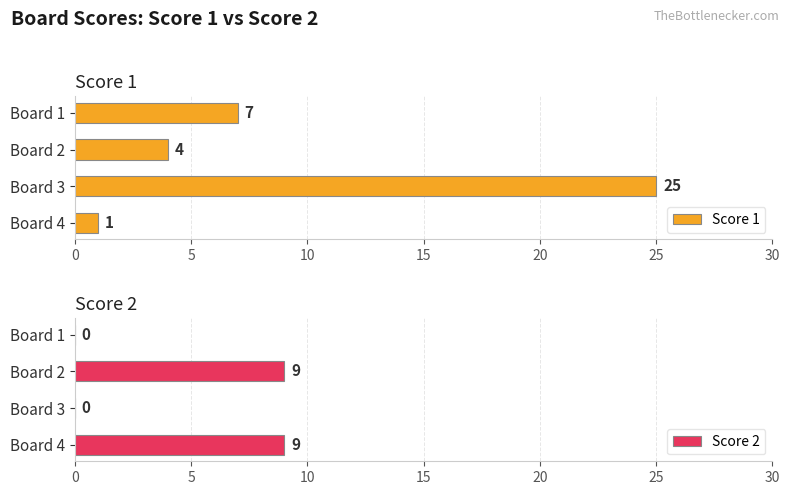

The value of Score 1 at Board 4 is 1. True or false?

True